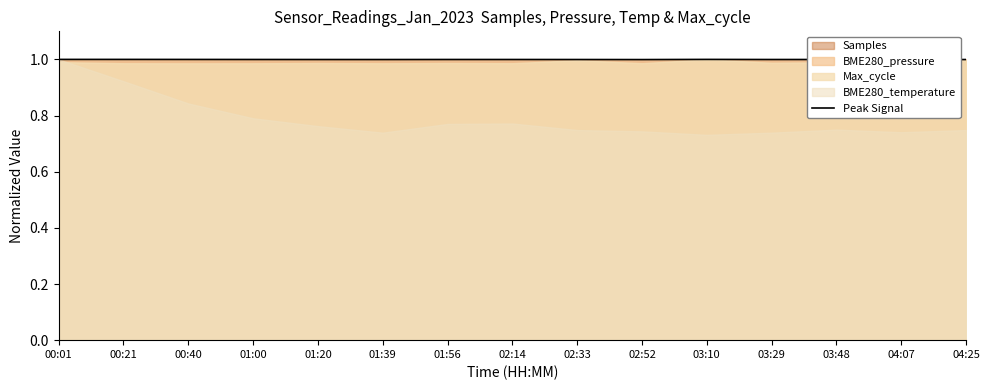

What is the maximum value shown in the chart?

1.0